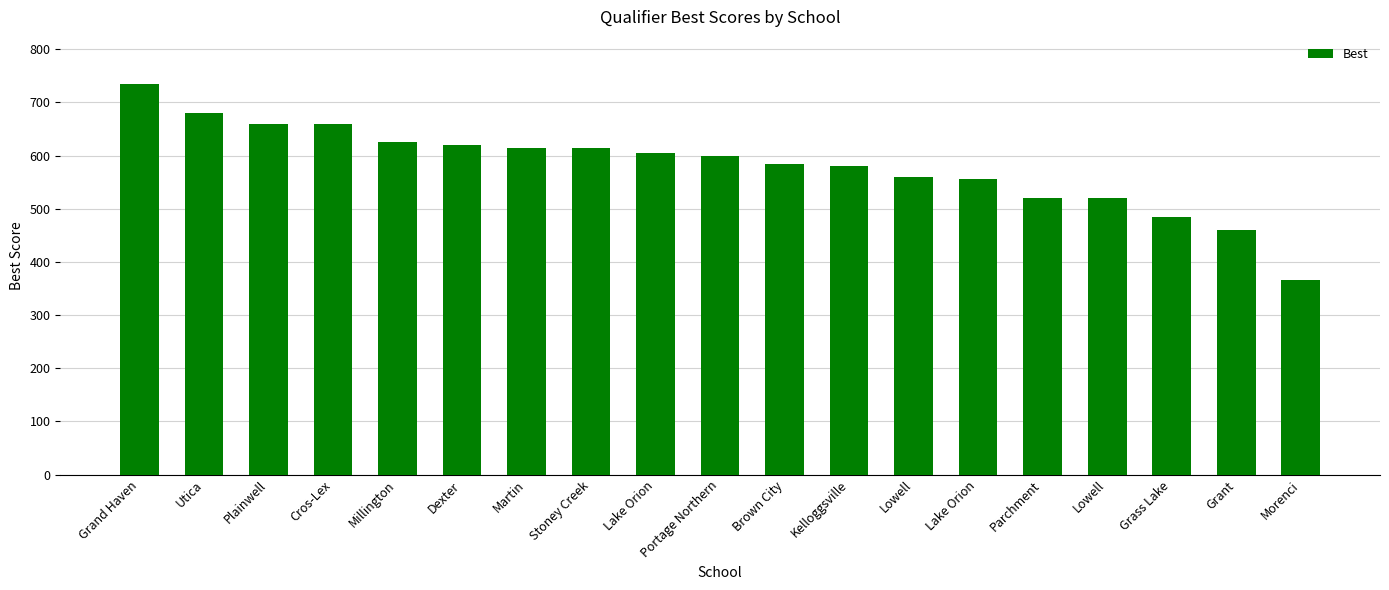

What is the label of the 14th bar from the left?

Lake Orion